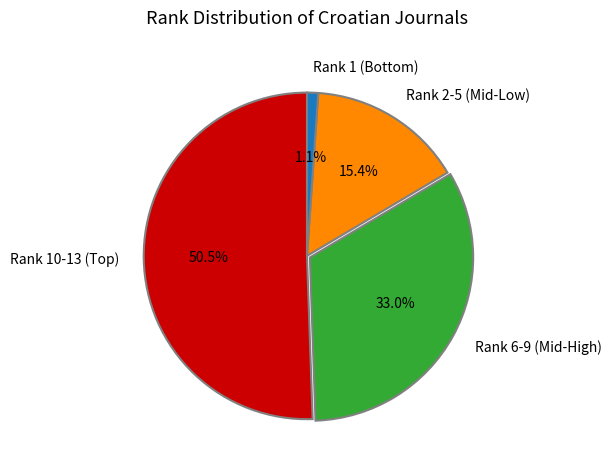

Between Rank 6-9 (Mid-High) and Rank 2-5 (Mid-Low), which is larger?

Rank 6-9 (Mid-High)